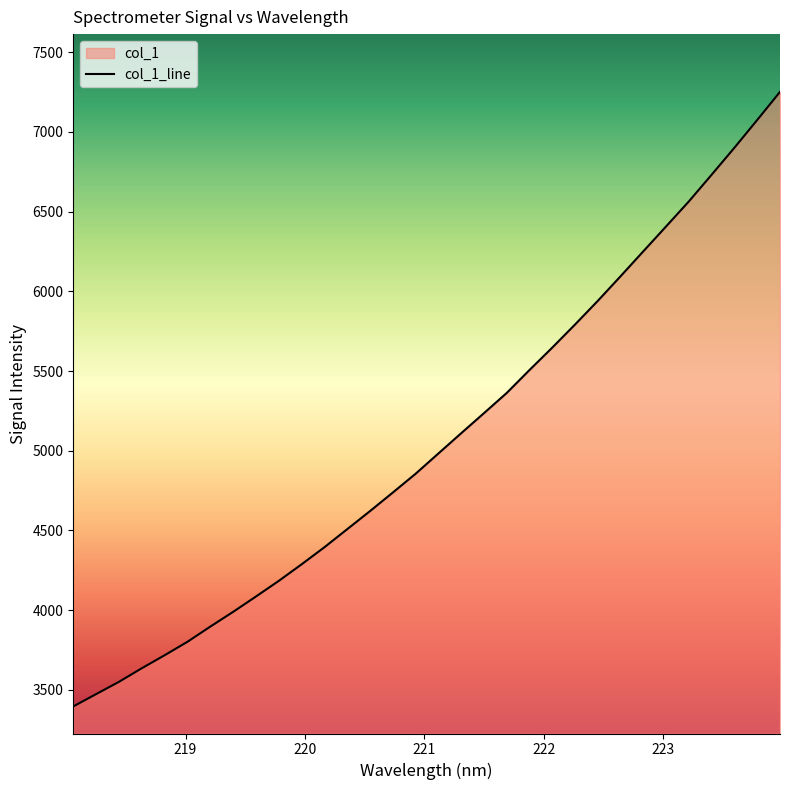

What is the average value?

5061.6